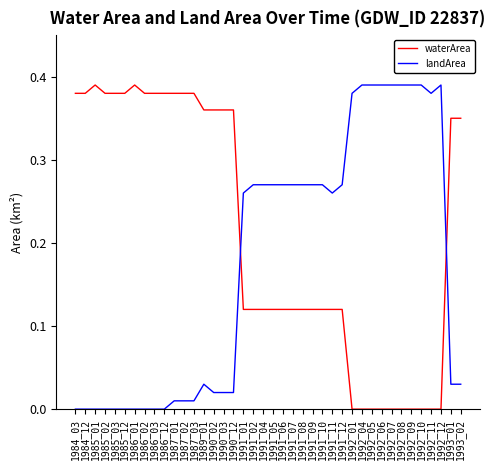

The landArea series shows 0.0 at 1990_02. True or false?

True